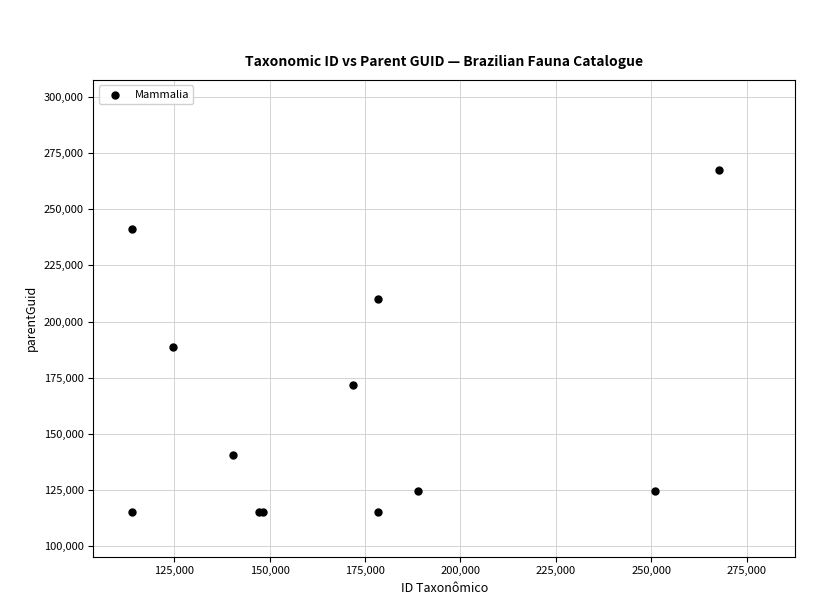

What Y value in the scatter plot is closest to 191453?

188742